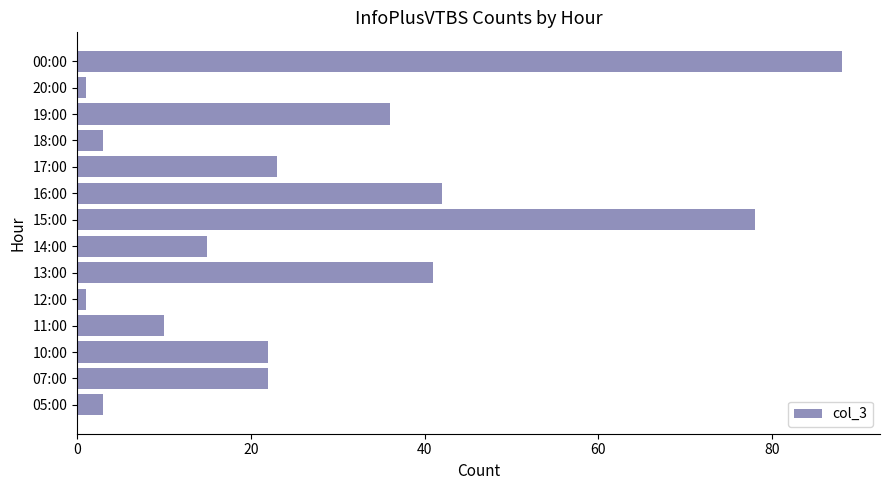

What is the sum of all values?

385